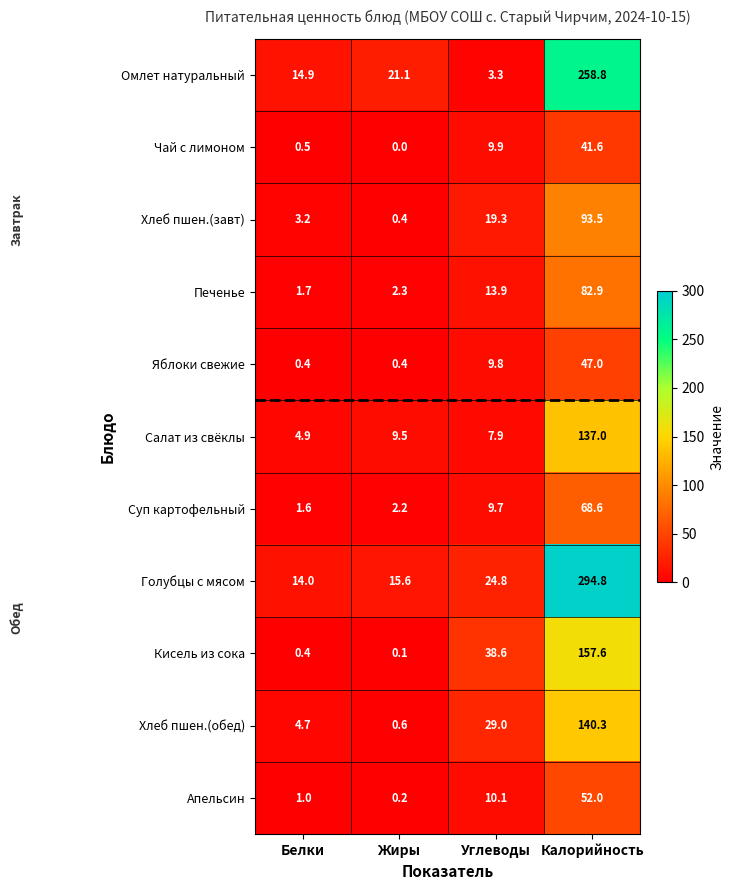

Which series has the largest range (max minus min)?

Голубцы с мясом